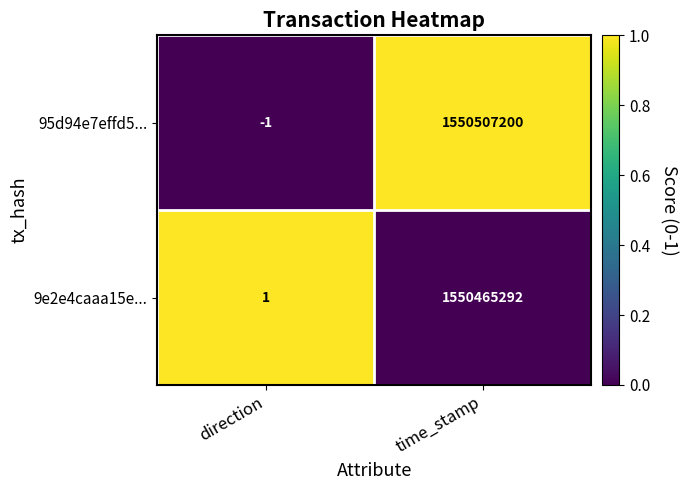

What is the total value across all series at direction?

0